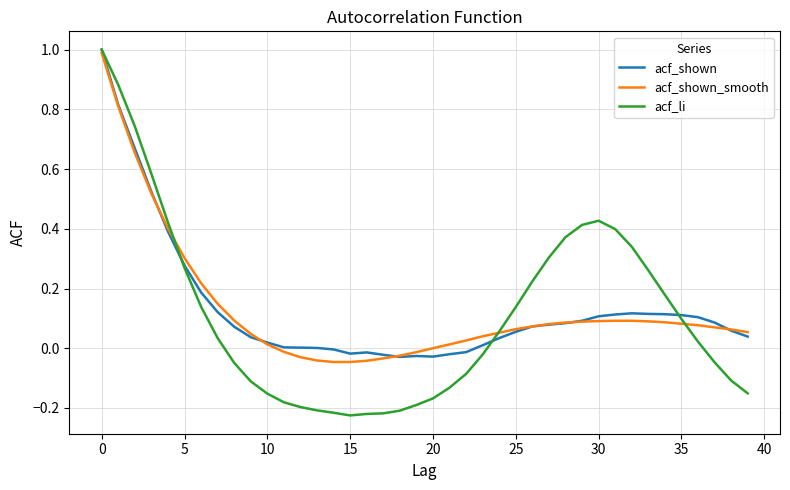

What are all the series names shown in the legend?

acf_shown, acf_shown_smooth, acf_li